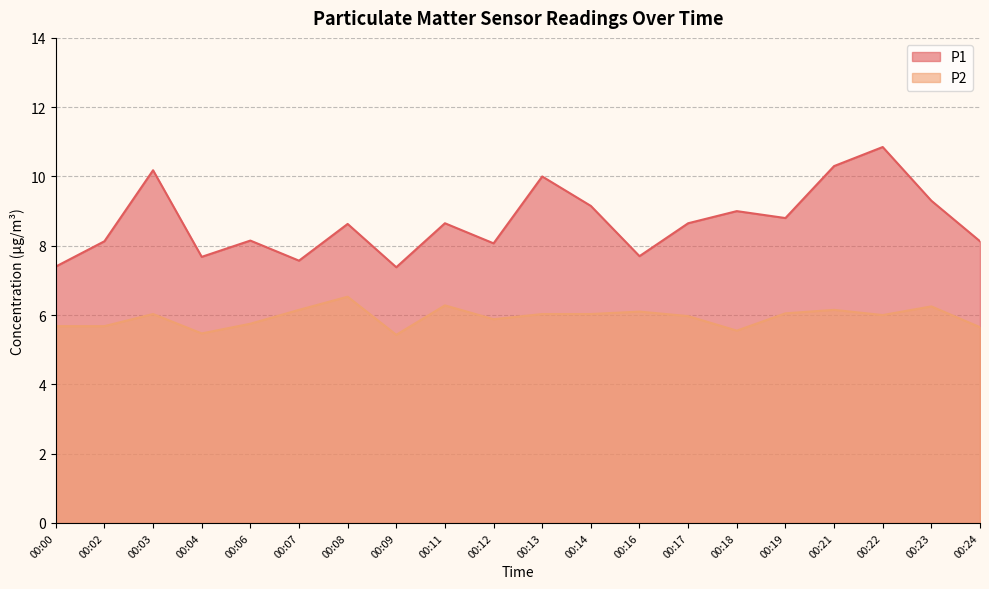

Which series changed the most between 00:11 and 00:17?

P2